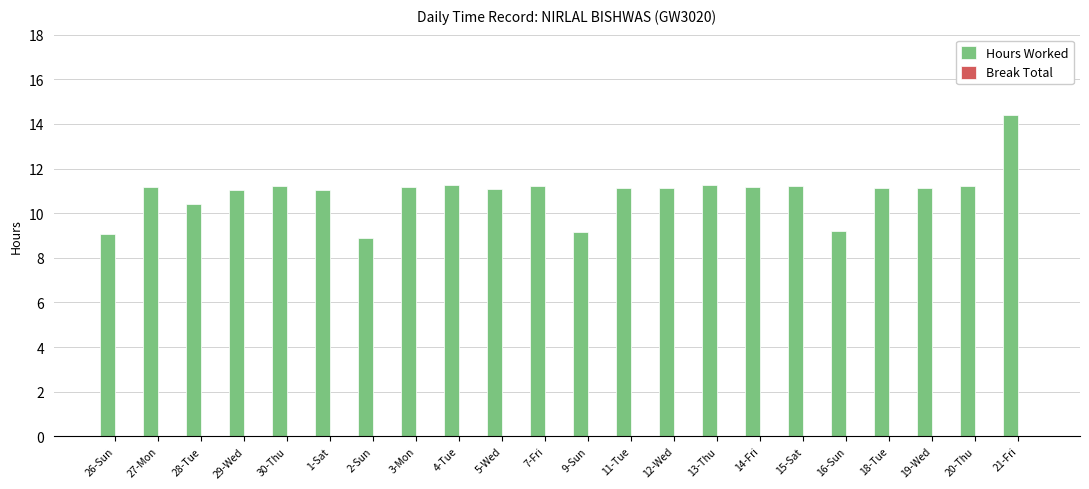

Does the chart contain any negative values?

No